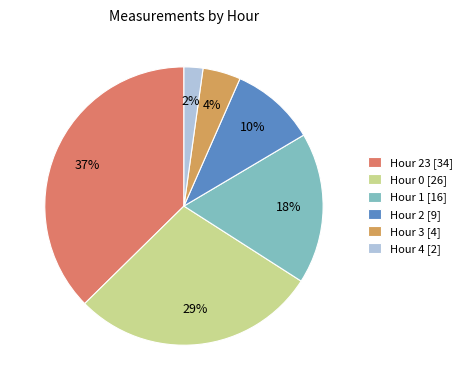

Is there any slice that represents more than half of the pie?

No